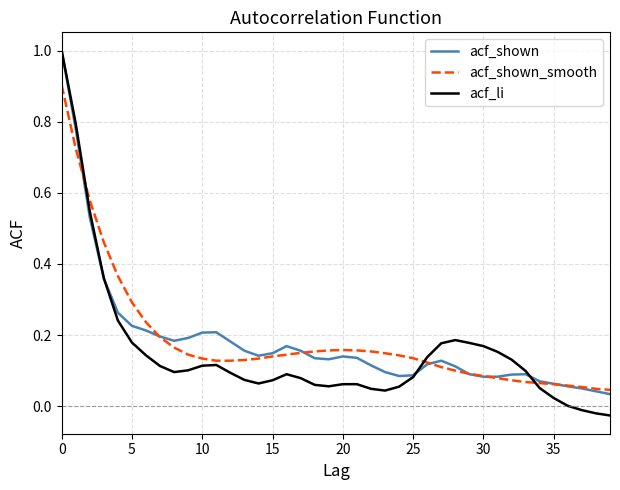

How many distinct data groups are displayed?

3